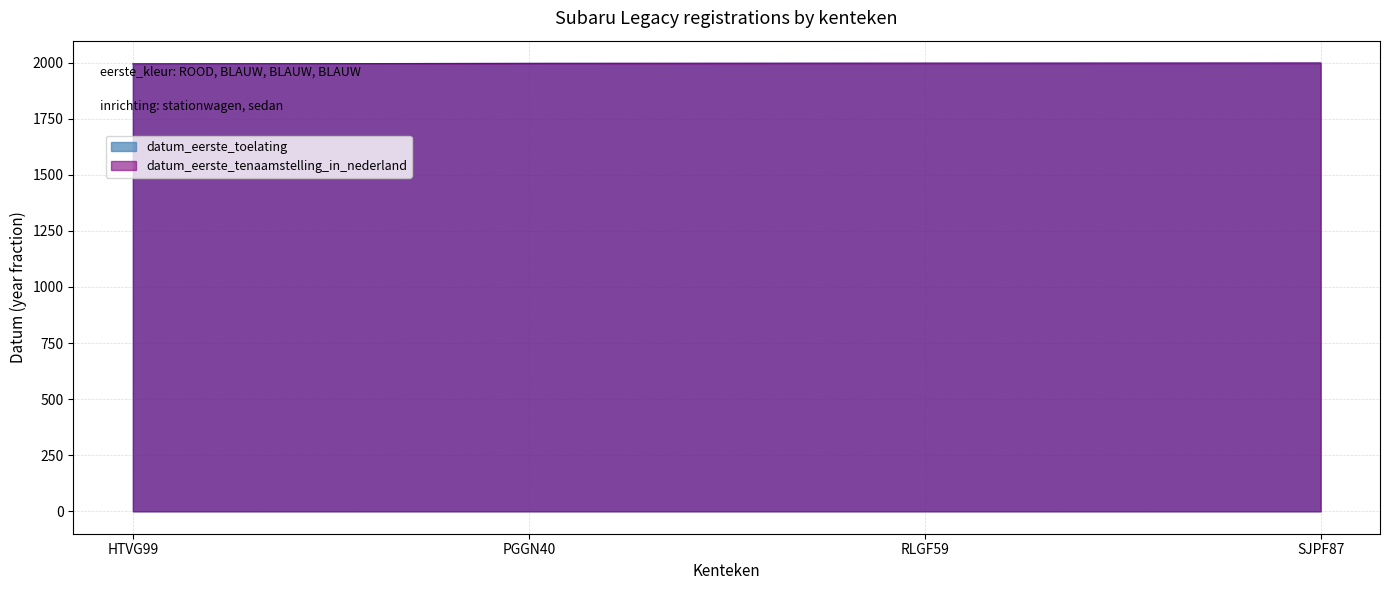

What is the label of the 1st point from the right?

SJPF87